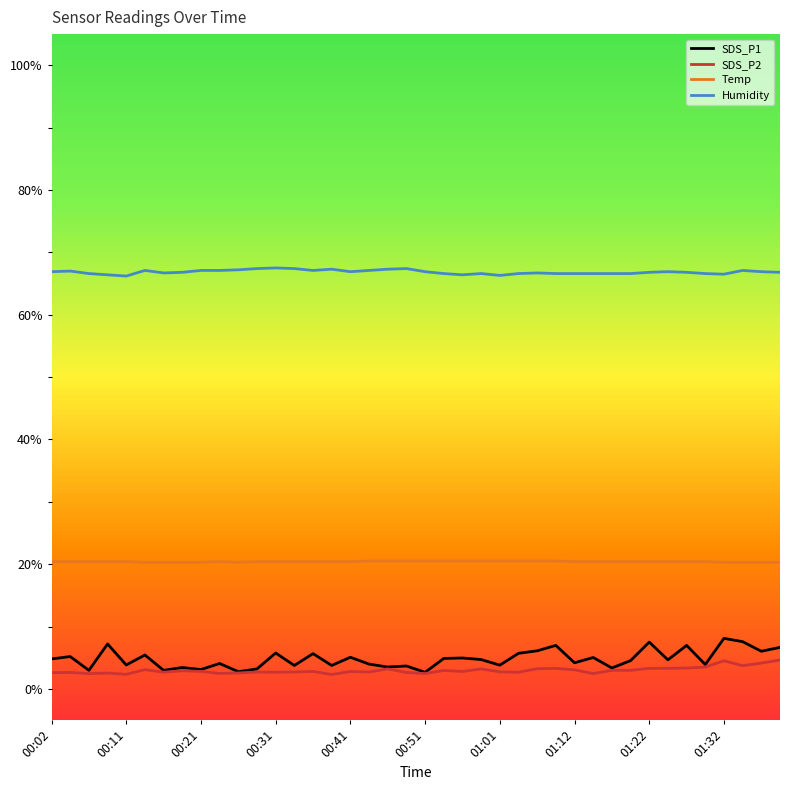

Which series has the largest range (max minus min)?

SDS_P1